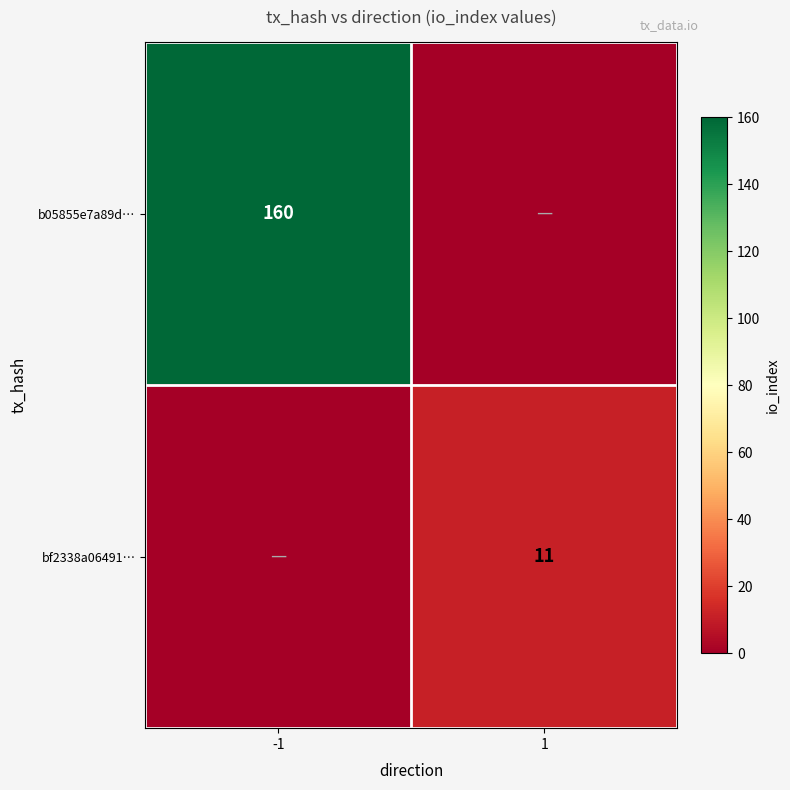

Is it true that bf2338a06491… equals 19 at 1?

False